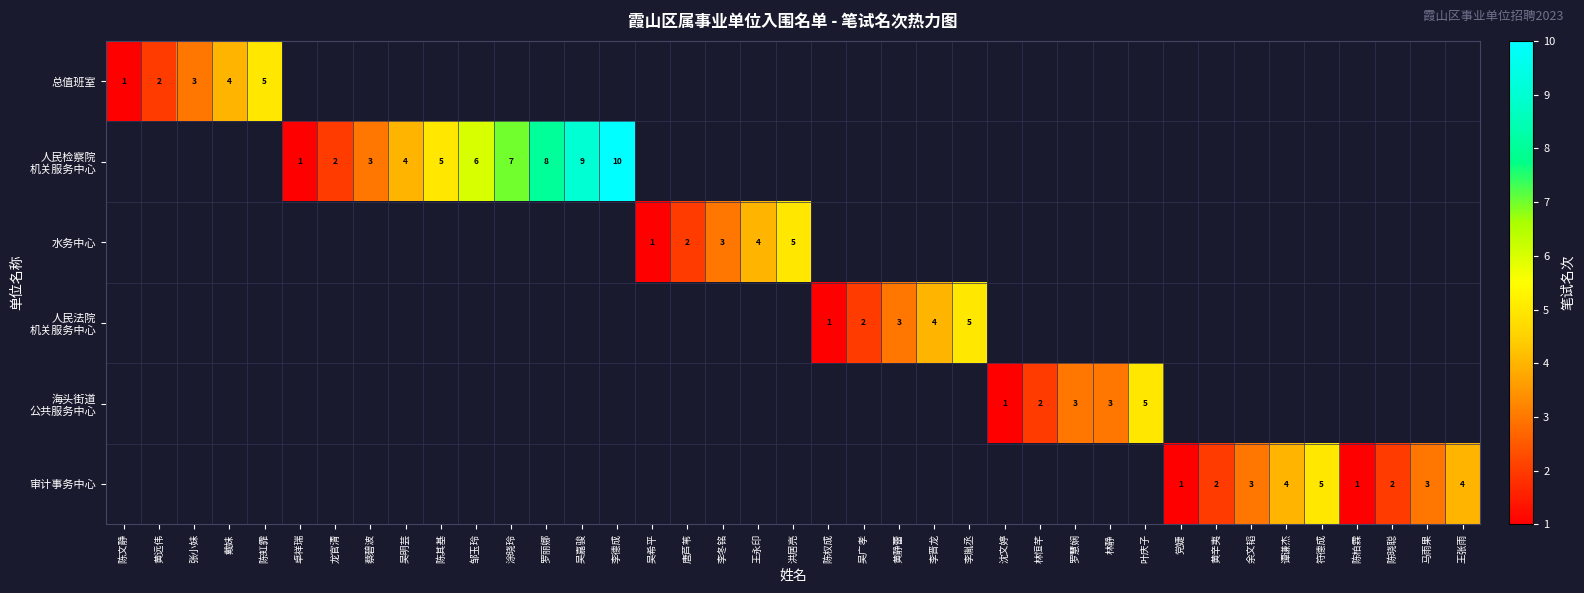

The 总值班室 series shows 3 at 张小妹. True or false?

True